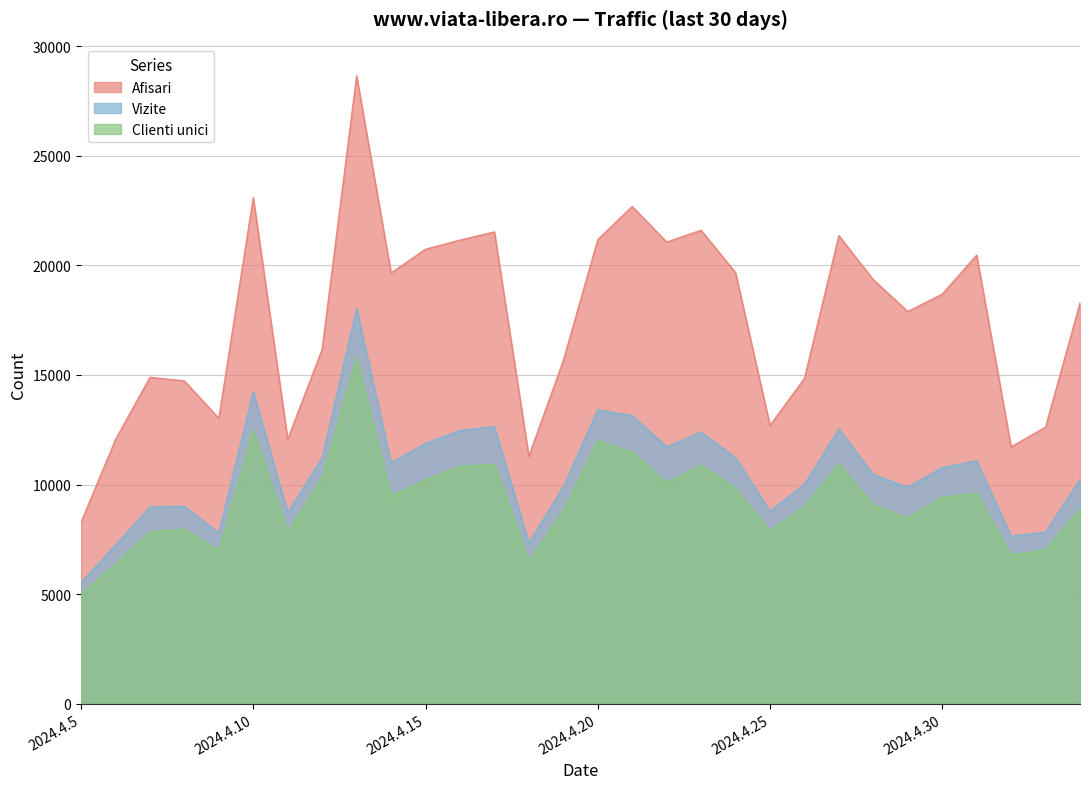

Where is the first local maximum for Clienti unici?

2024.4.8